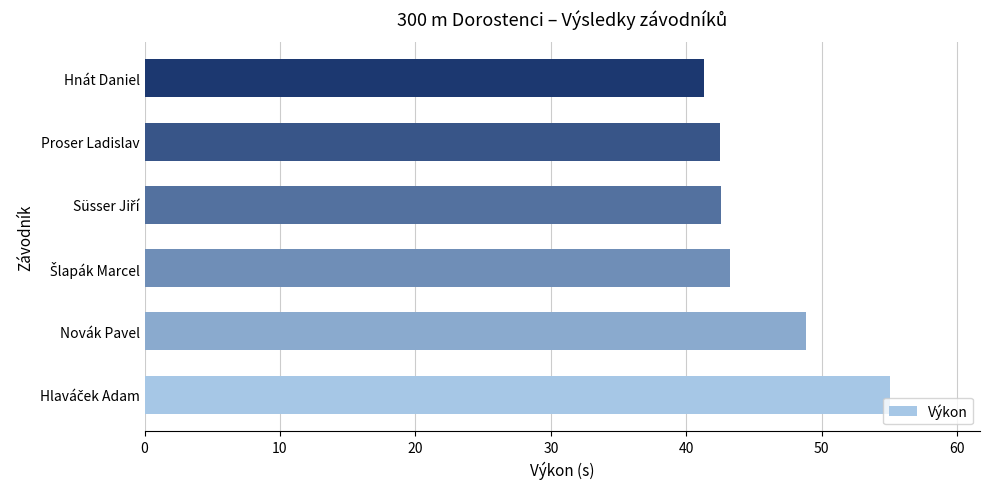

The chart shows a value of 48.8 at Novák Pavel. True or false?

True